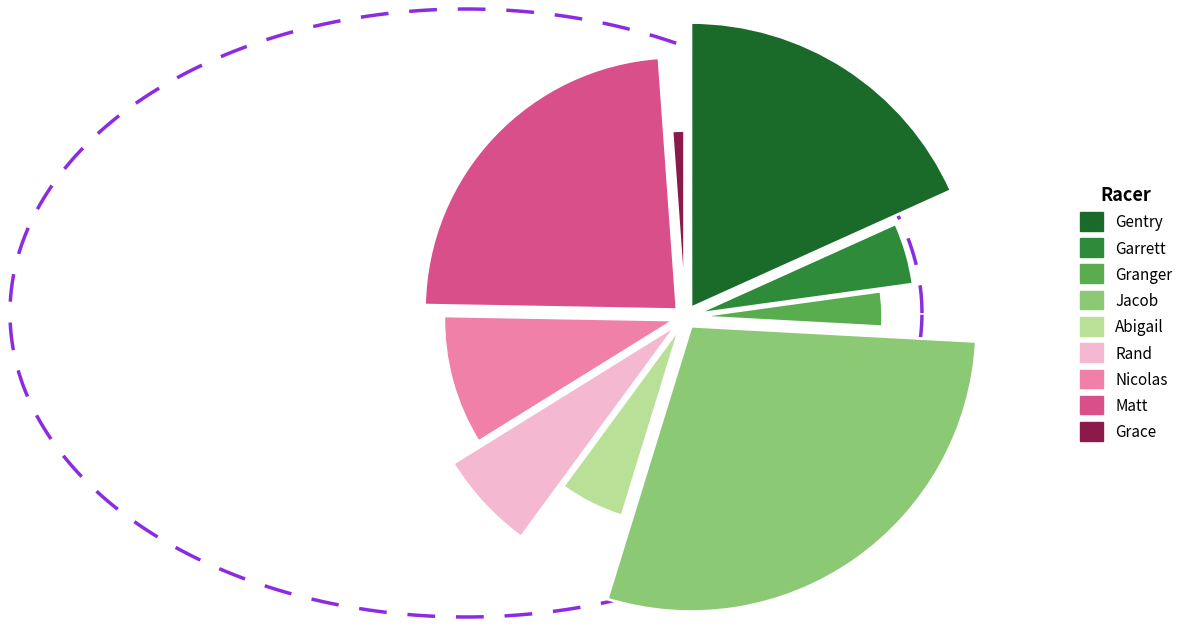

How many segments does this pie chart have?

9